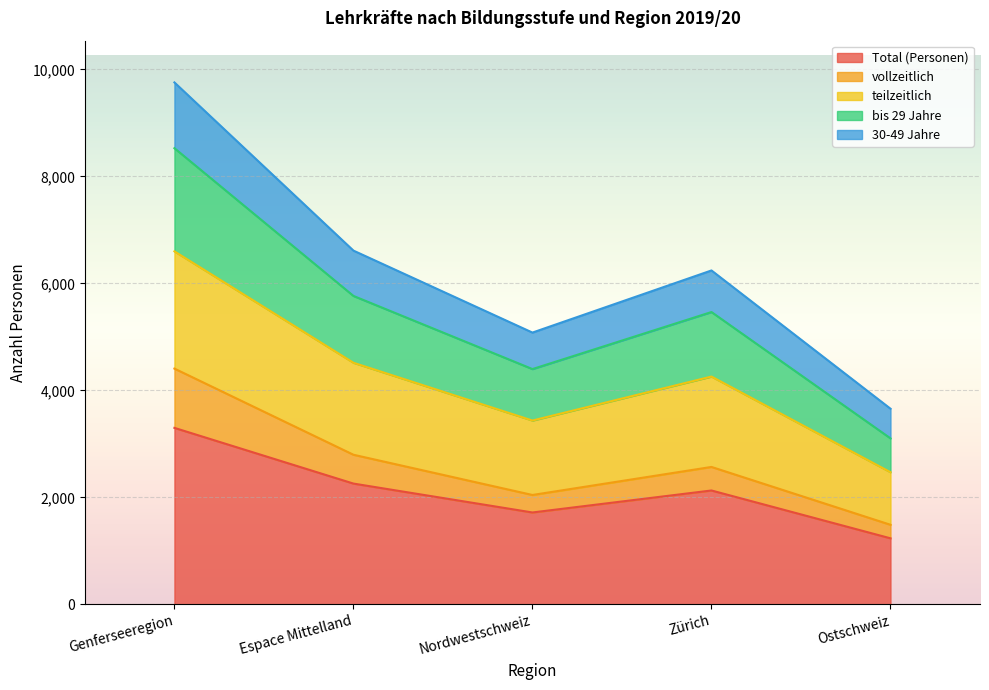

True or false: Total (Personen) and vollzeitlich intersect in this chart.

False